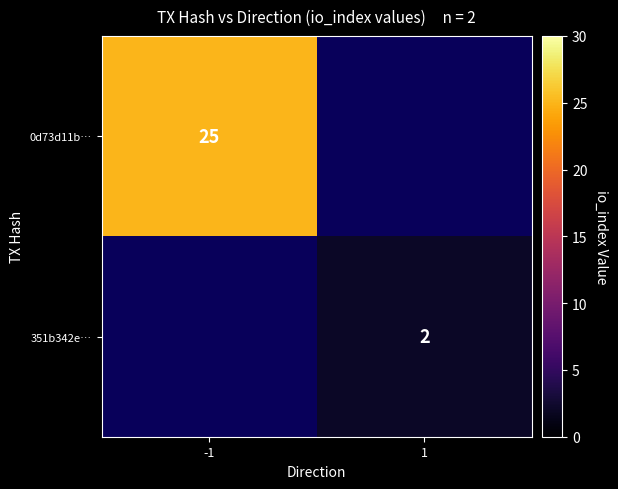

Is it true that 351b342e… equals 2 at 1?

True